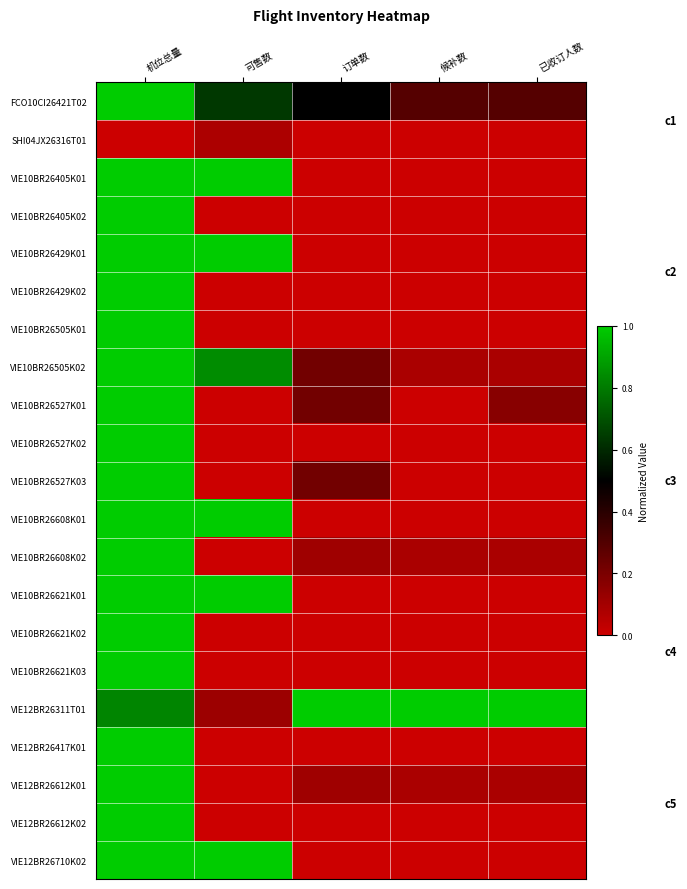

At how many categories does at least one series exceed 0?

5